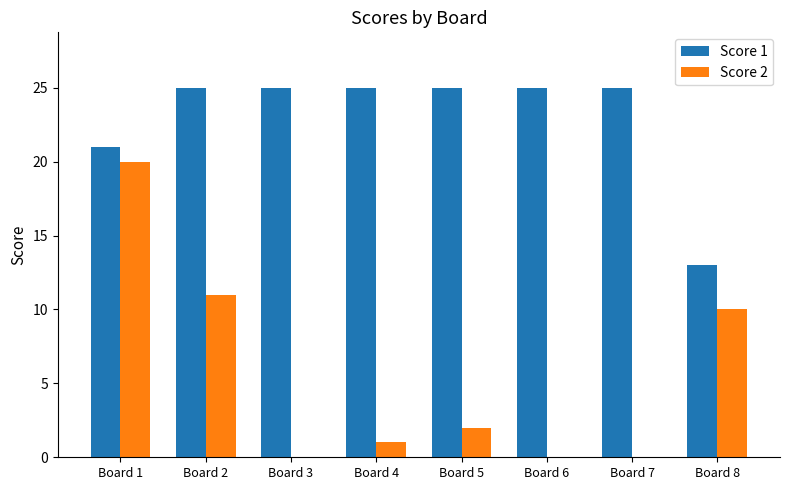

What is the sum of all Score 1 values?

184